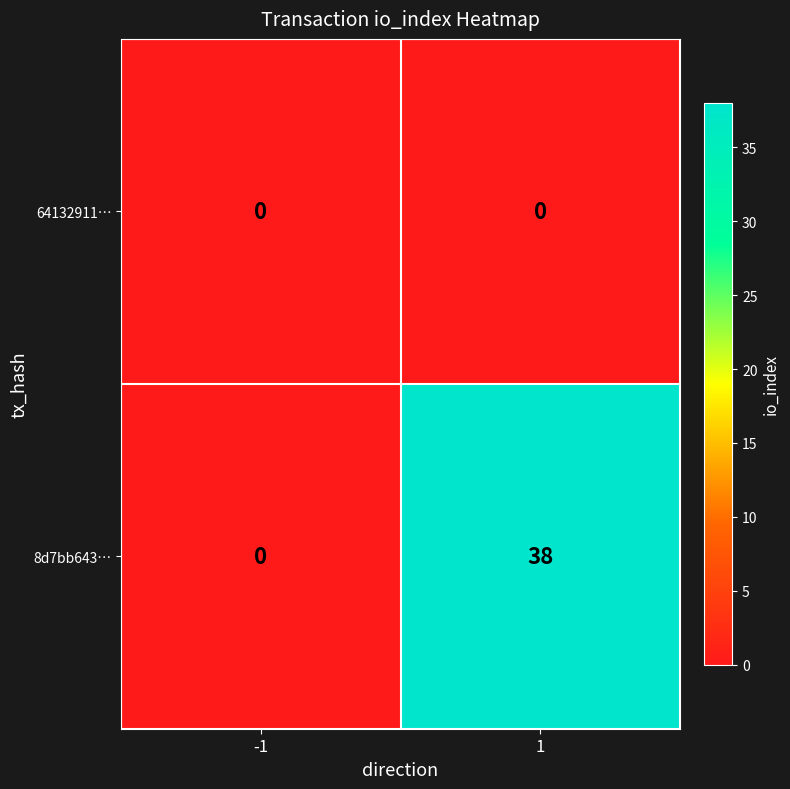

What is the sum of the 8d7bb643… values at -1 and 1?

38